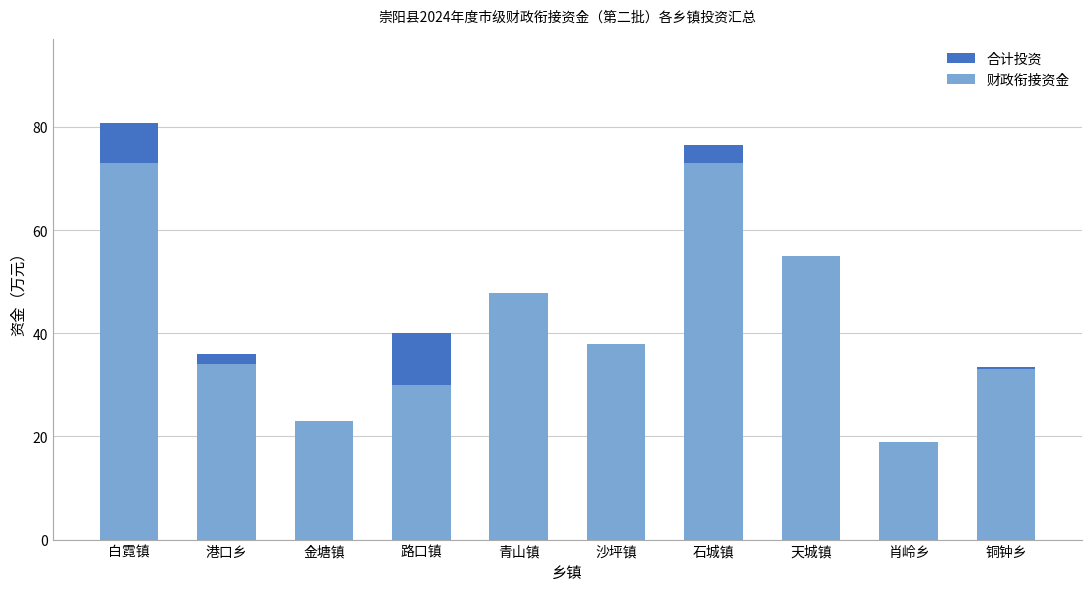

At how many categories does at least one series exceed 59?

2